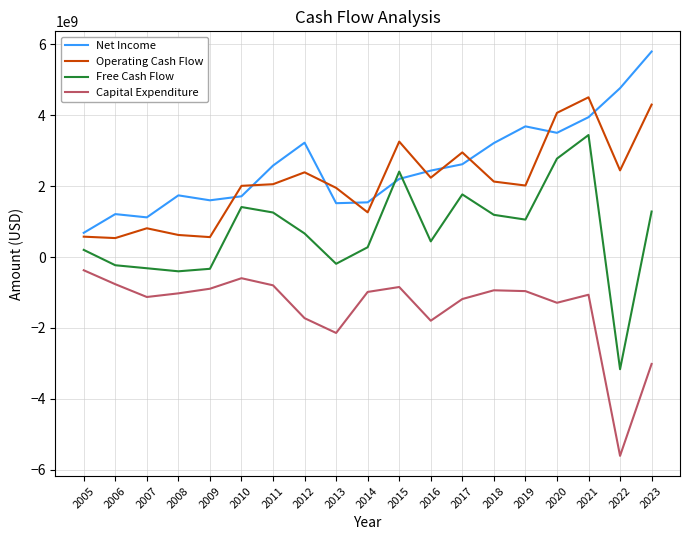

How many distinct data groups are displayed?

4